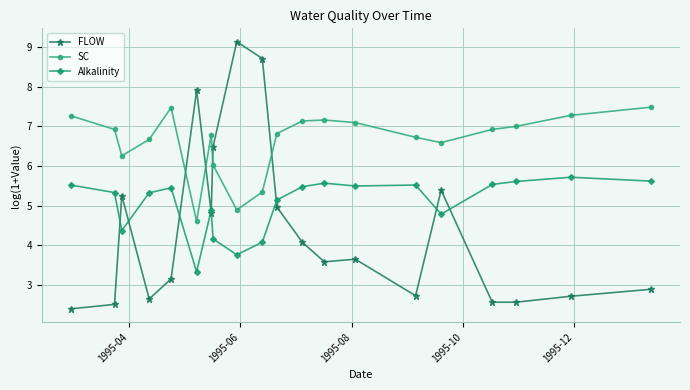

How many values in the Alkalinity series are below 5?

7